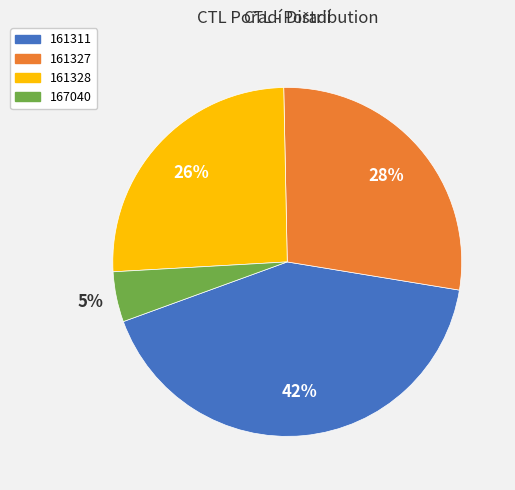

Is there a majority slice in this chart?

No